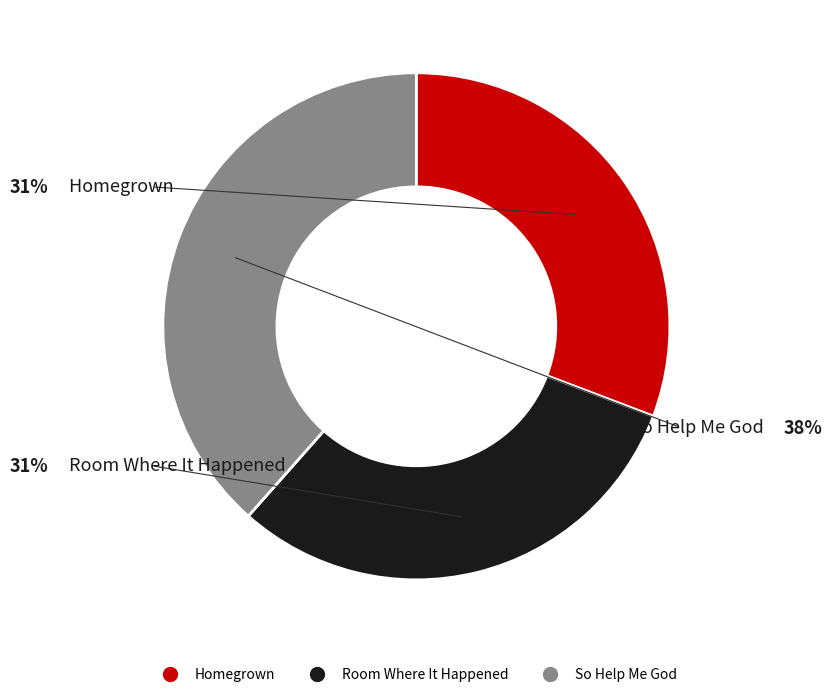

What is the ratio of the value at Homegrown to the value at So Help Me God?

0.8